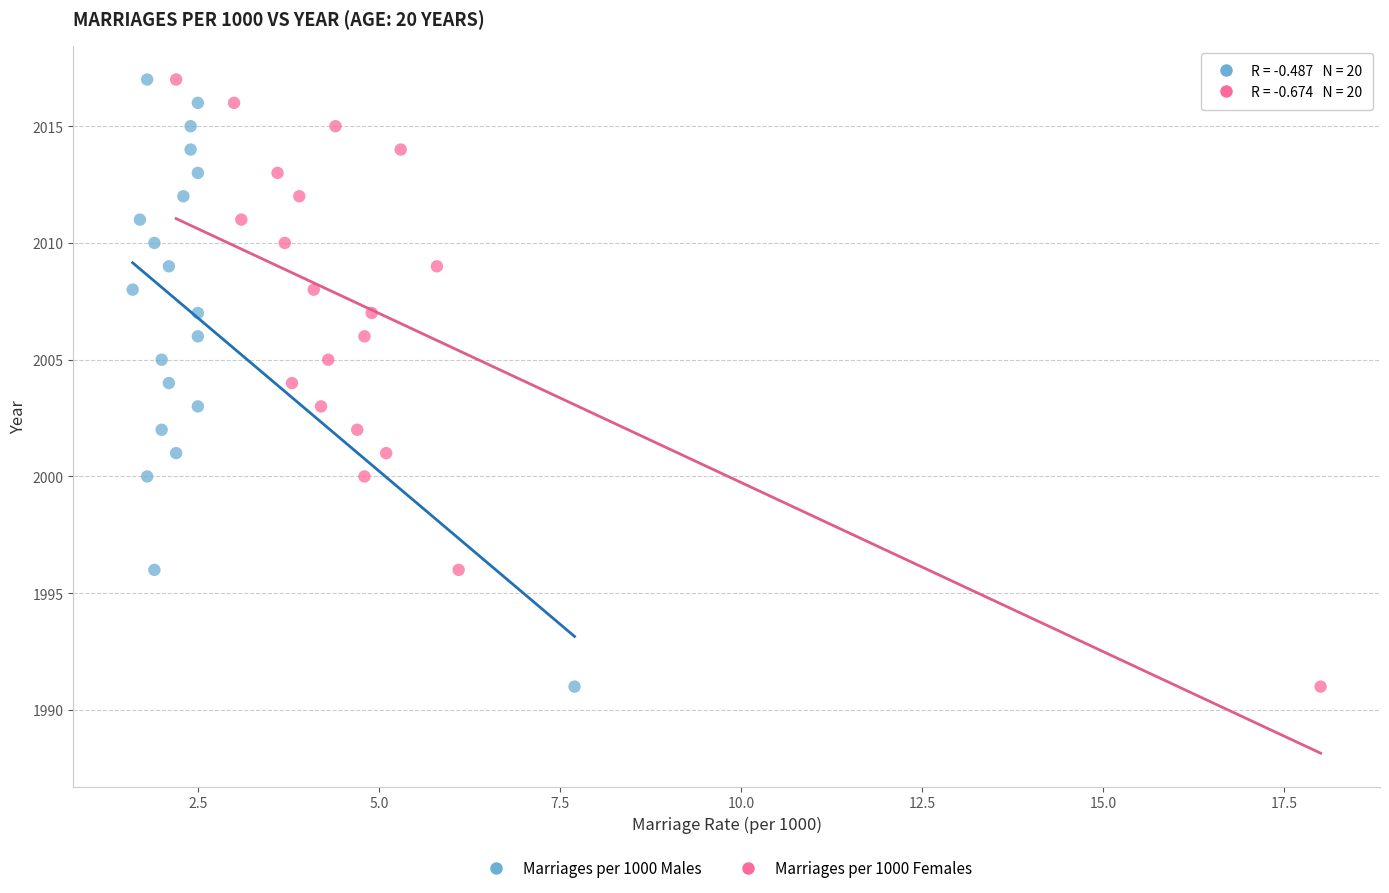

What are all the series names shown in the legend?

Marriages per 1000 Males, Marriages per 1000 Females